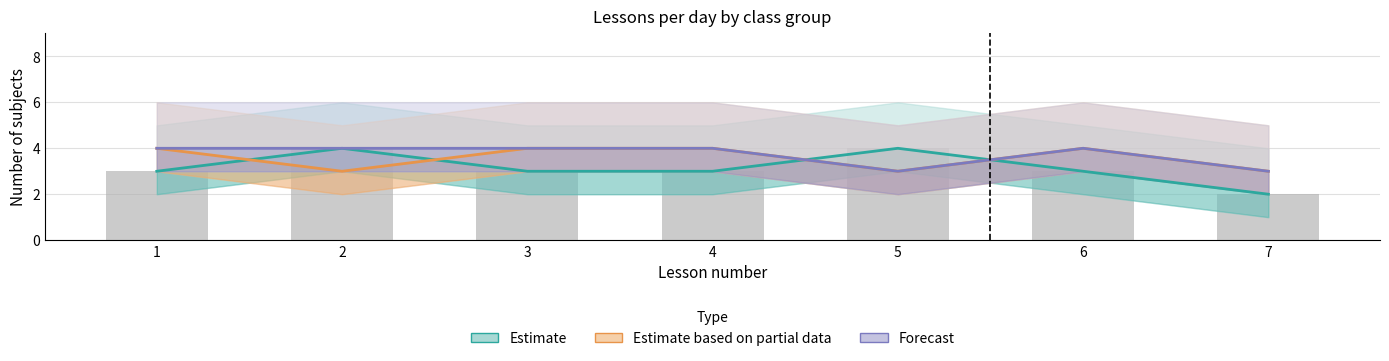

Which series has the widest spread of values?

Estimate